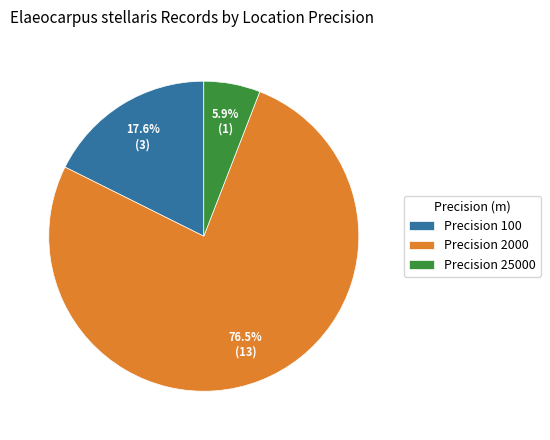

Between Precision 25000 and Precision 100, which is larger?

Precision 100